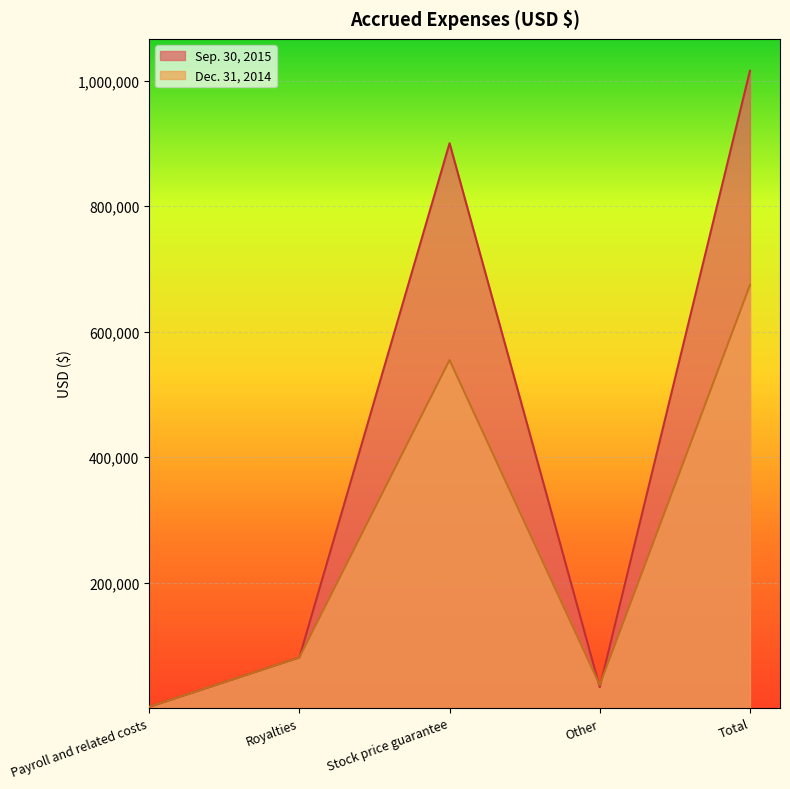

Reading left to right, transcribe all the data shown in this chart.

Sep. 30, 2015: Payroll and related costs=1755	Royalties=80572	Stock price guarantee=900274	Other=33189	Total=1015790
Dec. 31, 2014: Payroll and related costs=2019	Royalties=80572	Stock price guarantee=554732	Other=36696	Total=674019